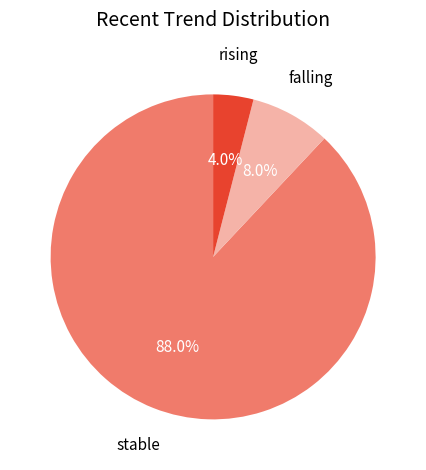

To the nearest percent, what is the combined percentage of falling and stable?

96%